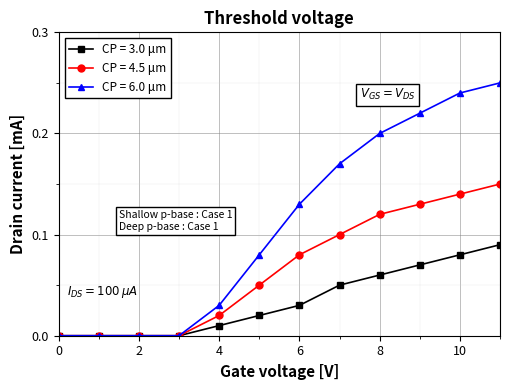

Which series has the largest total across all categories?

CP = 6.0 μm